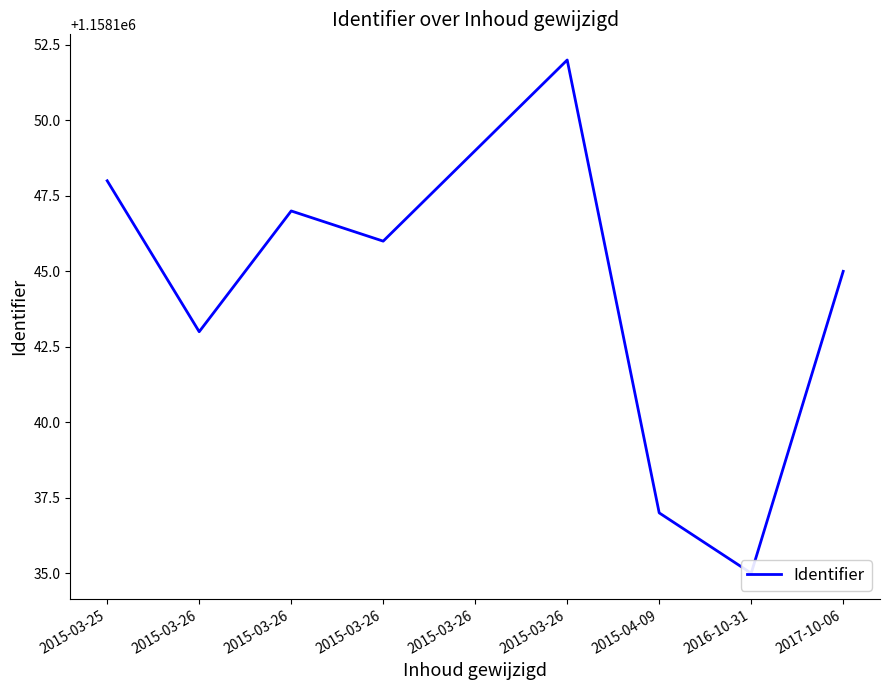

What is the maximum value shown in the chart?

1158152